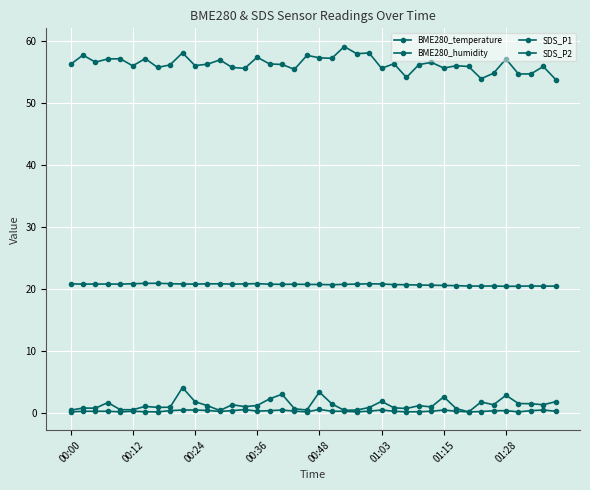

True or false: SDS_P1 has more than 2 points higher than both neighbors.

True